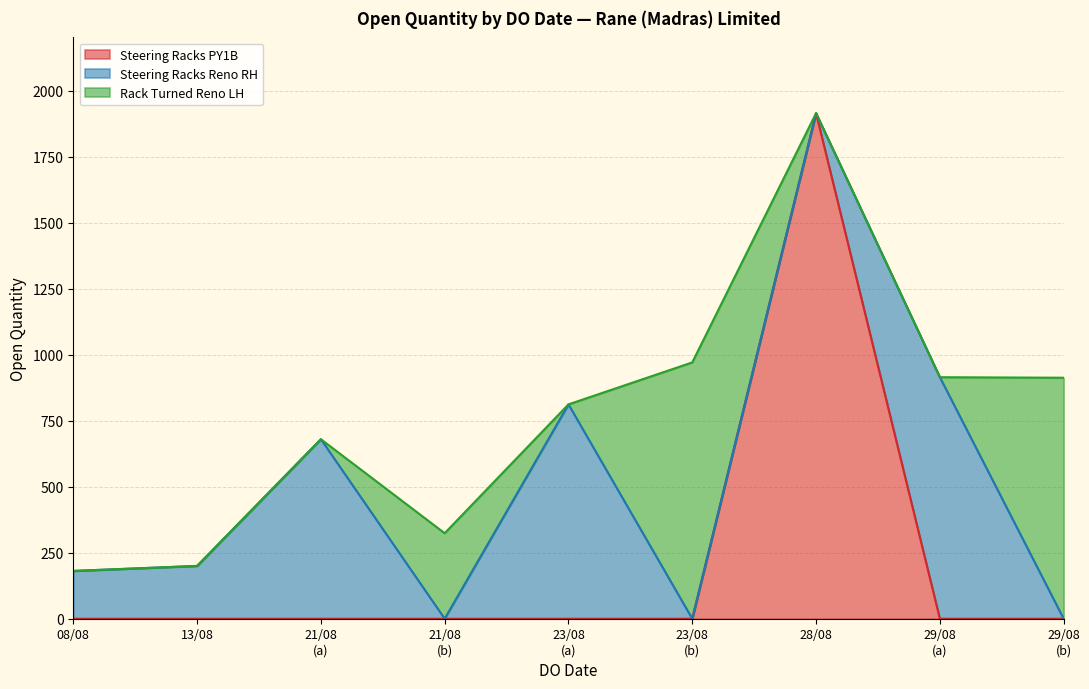

Rank the categories by value from lowest to highest.

08/08/2024, 13/08/2024, 21/08/2024, 21/08/2024, 23/08/2024, 29/08/2024, 29/08/2024, 23/08/2024, 28/08/2024